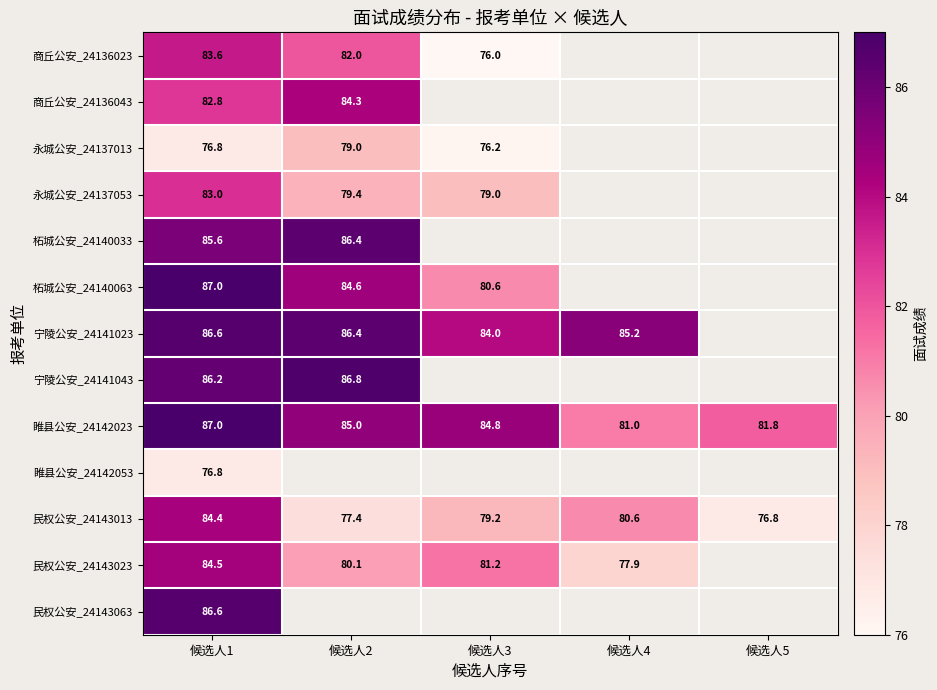

Between 候选人5 and 候选人4, which is larger?

候选人4